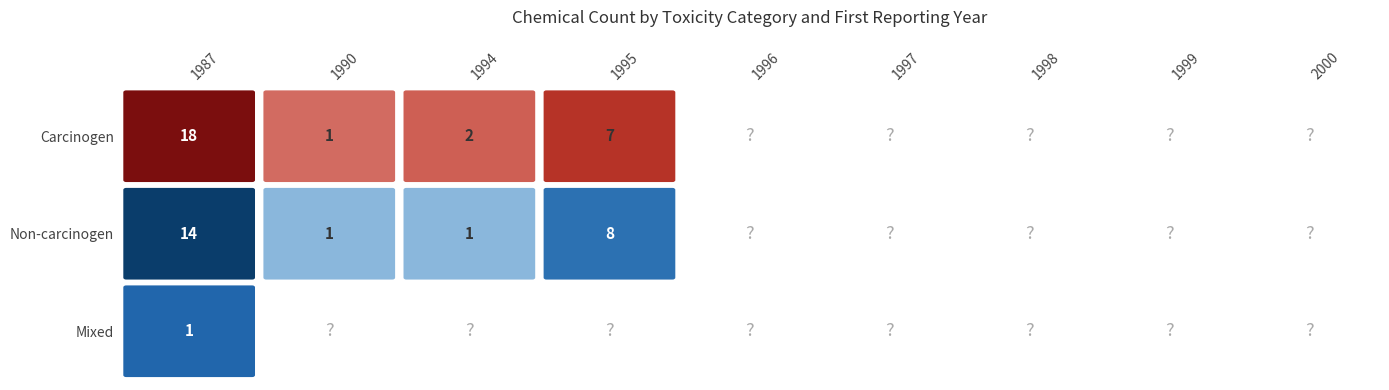

Which series has the largest total across all categories?

Carcinogen